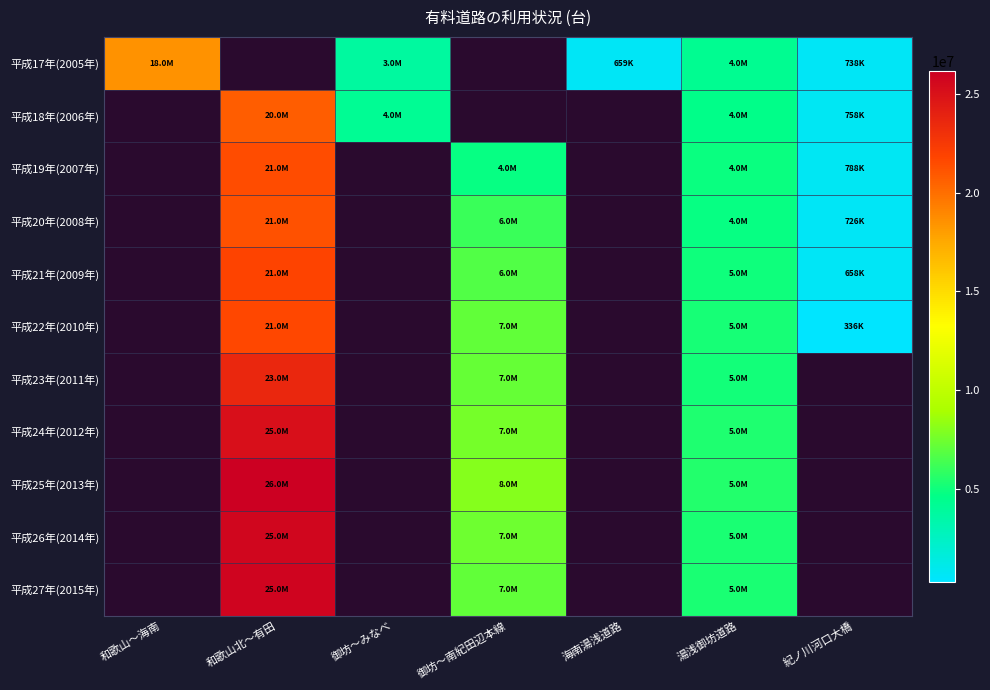

Which has a higher value, 御坊～みなべ or 和歌山北～有田?

和歌山北～有田